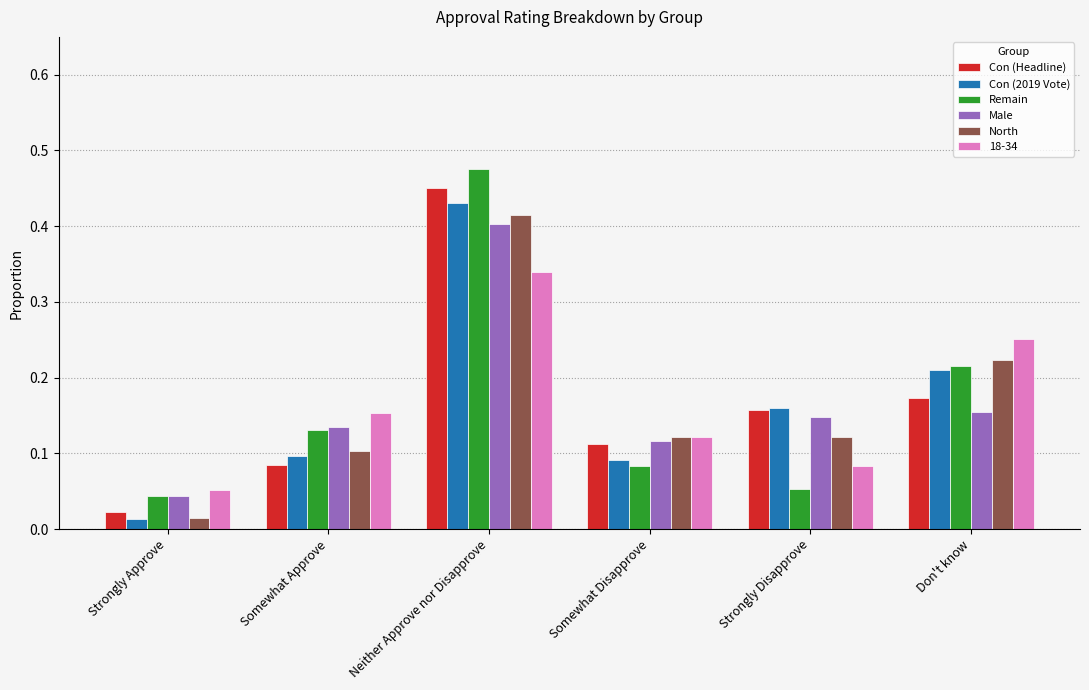

Which series has the largest range (max minus min)?

Remain